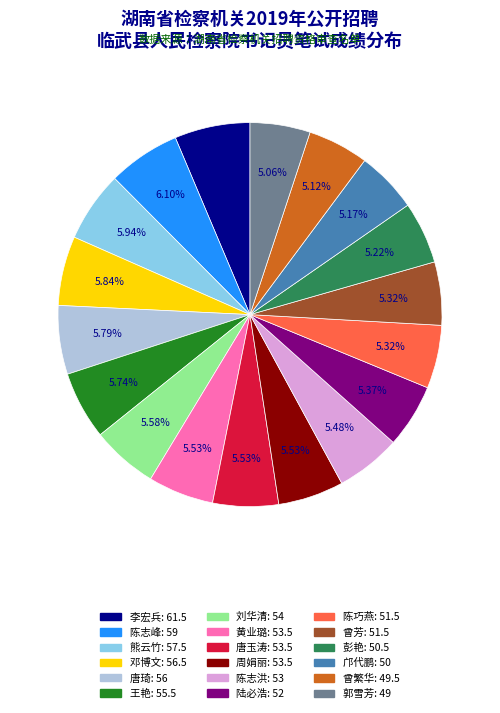

Does 曾繁华 represent more than half of the total?

No